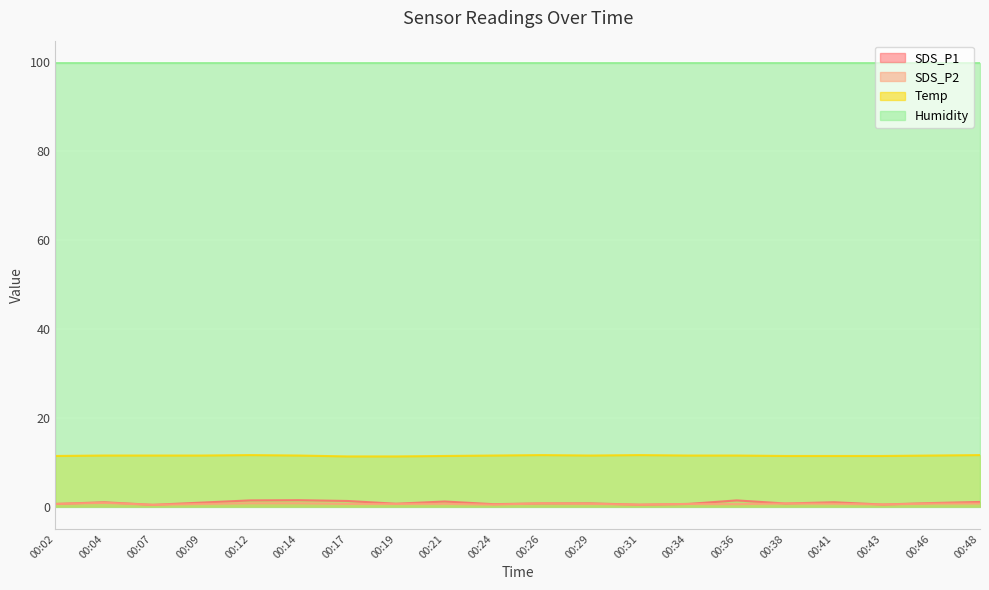

What is the lowest value of the SDS_P2 series?

0.4